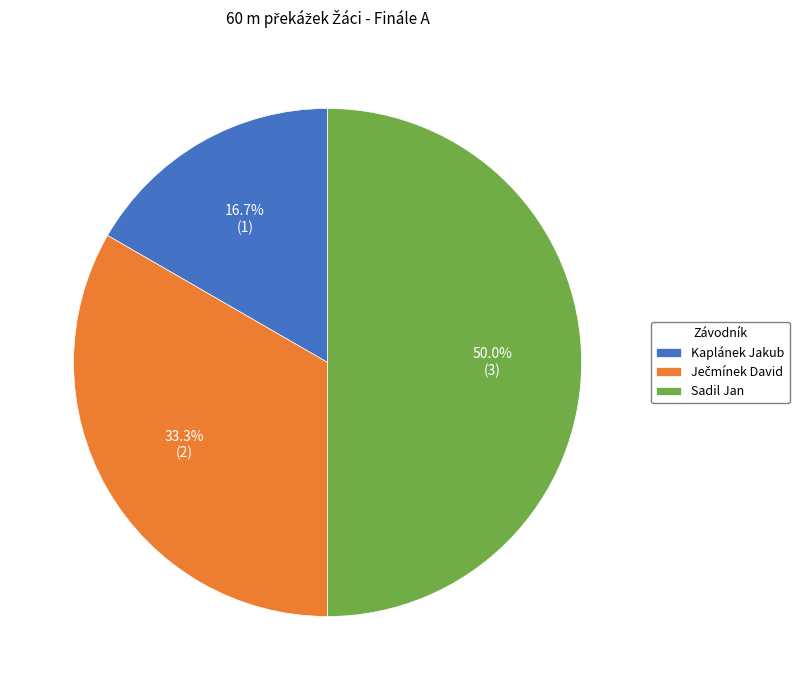

What percentage is the Sadil Jan slice, to the nearest percent?

50%